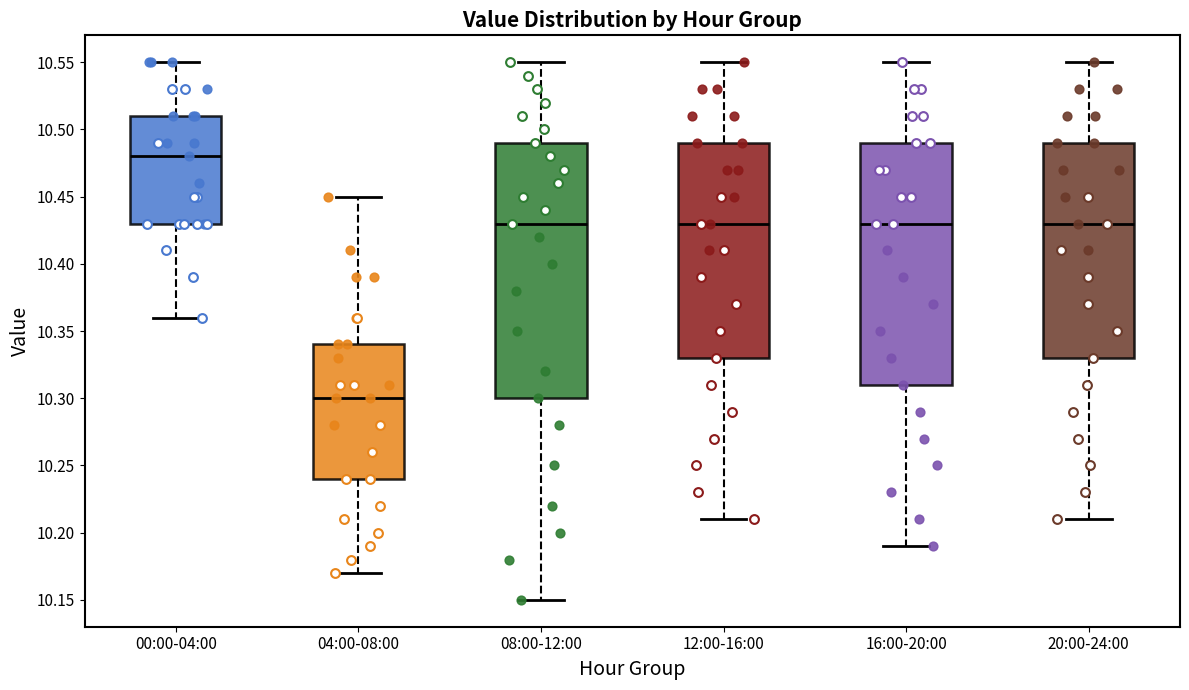

Reading left to right, read every box against the y-axis: the position of its median line, the range the box covers, and the ends of its whiskers. The values are not printed on the chart, so give them approximately, as read against the axis.

00:00-04:00: median 10.48, box 10.43 to 10.51, whiskers 10.36 to 10.55
04:00-08:00: median 10.30, box 10.24 to 10.34, whiskers 10.17 to 10.45
08:00-12:00: median 10.43, box 10.30 to 10.49, whiskers 10.15 to 10.55
12:00-16:00: median 10.43, box 10.33 to 10.49, whiskers 10.21 to 10.55
16:00-20:00: median 10.43, box 10.31 to 10.49, whiskers 10.19 to 10.55
20:00-24:00: median 10.43, box 10.33 to 10.49, whiskers 10.21 to 10.55